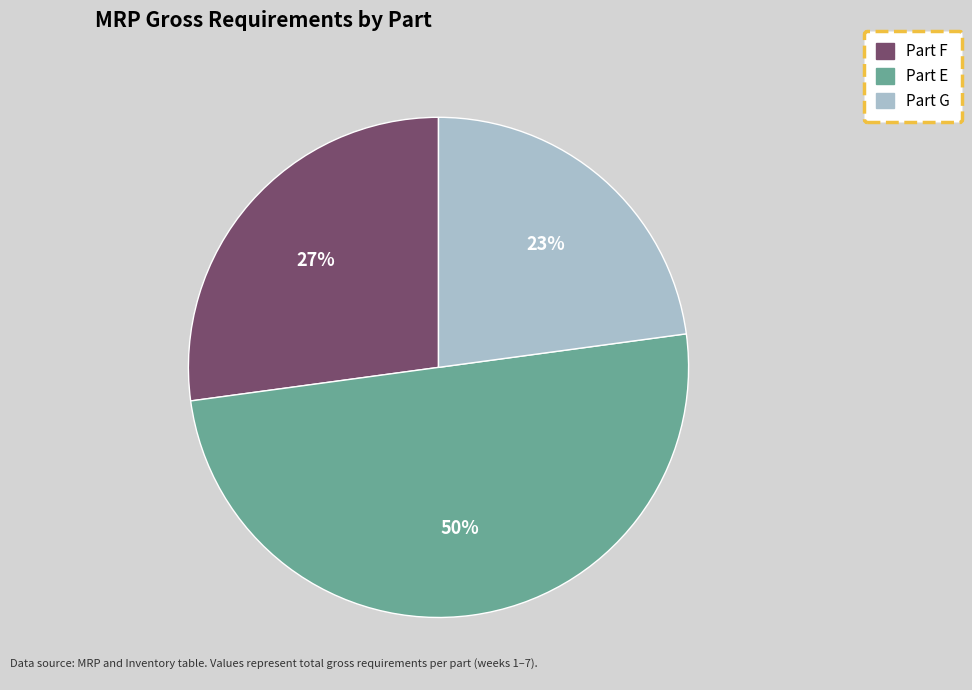

Is the sum of Part G and Part E greater than half?

Yes